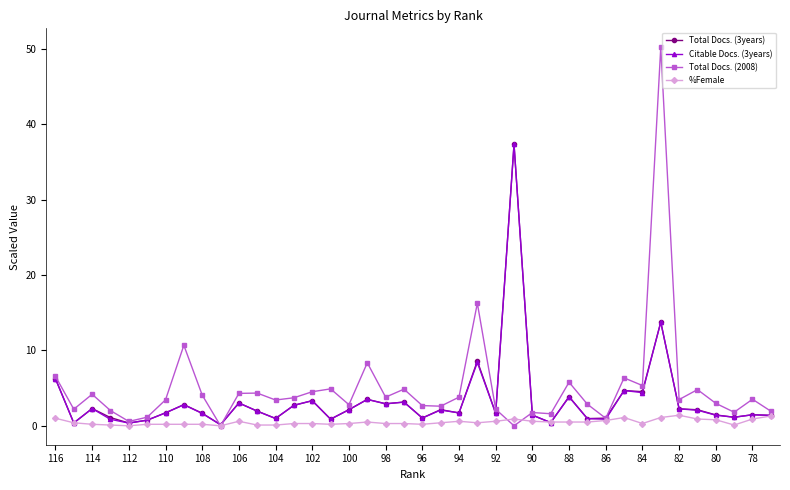

Which series has the largest range (max minus min)?

Total Docs. (2008)